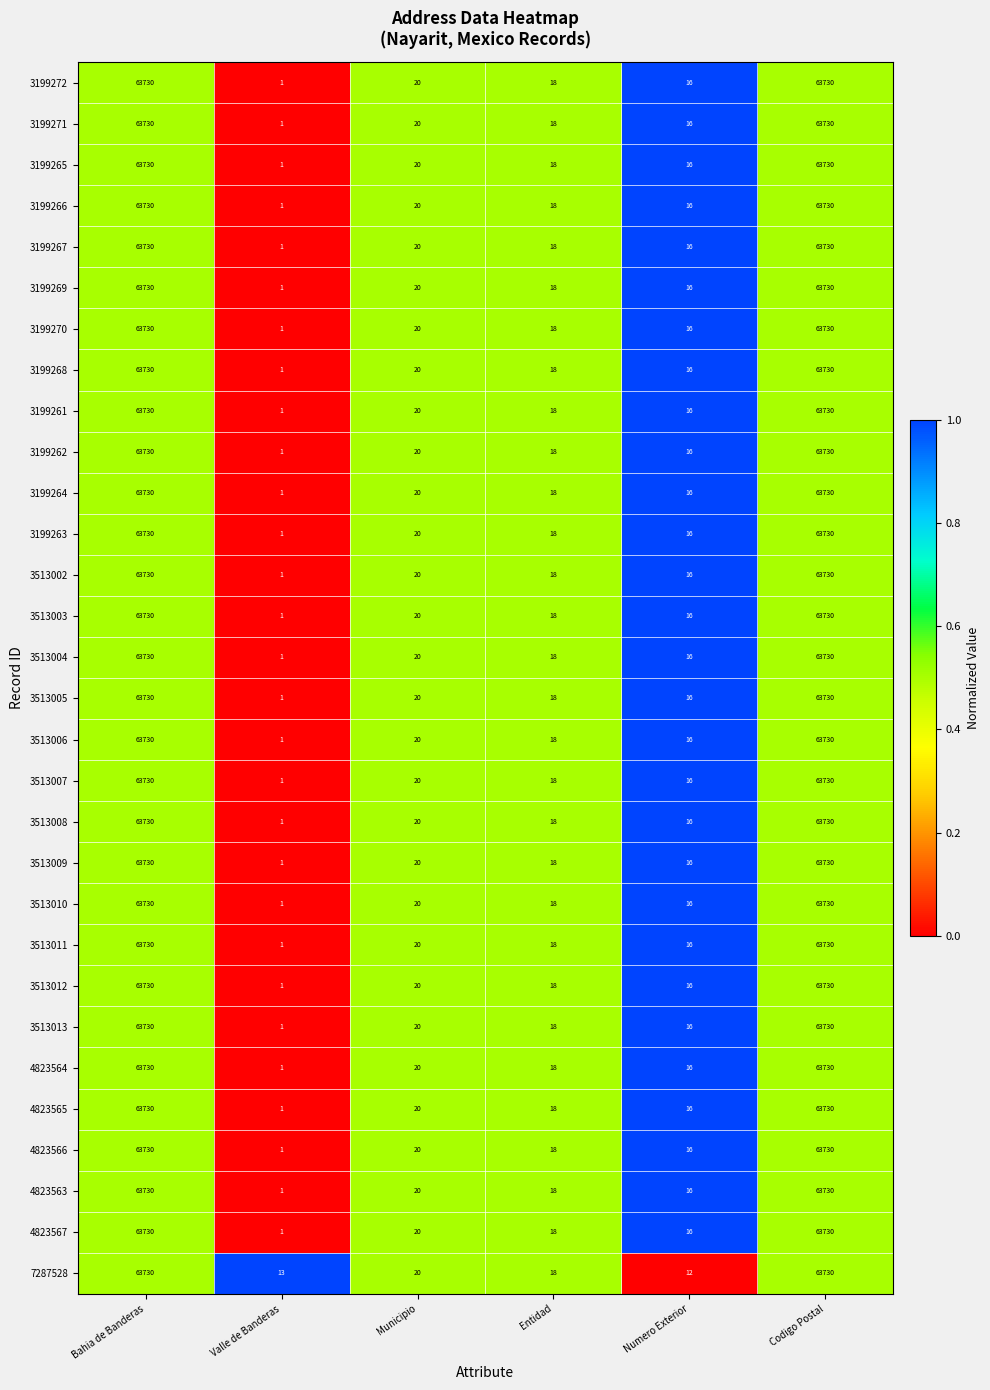

Is it true that 3199271 equals 18 at Entidad?

True